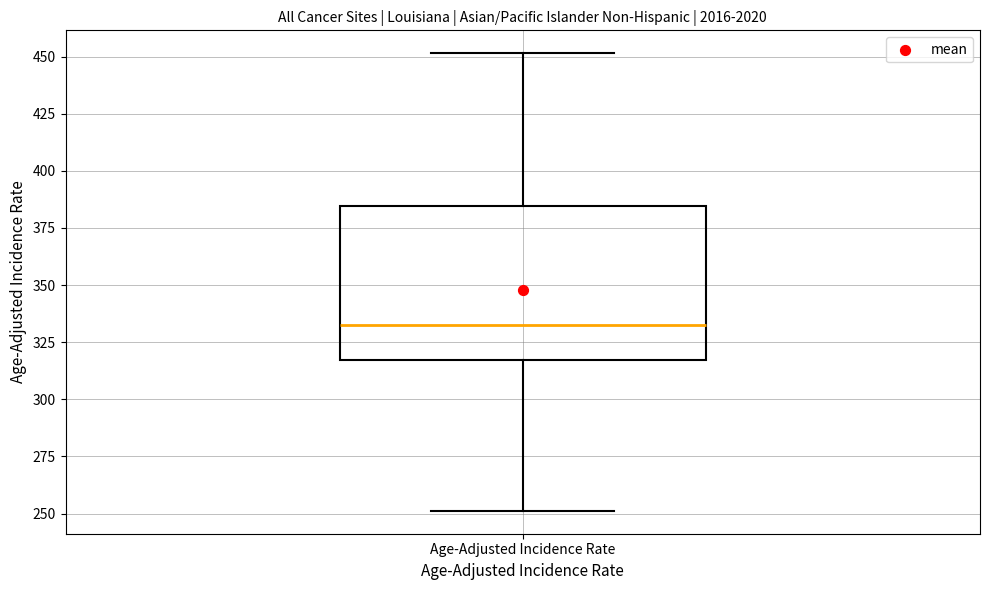

Where is the upper edge of the box for Age-Adjusted Incidence Rate on the y-axis? The values are not printed on the chart, so give them approximately, as read against the axis.

385